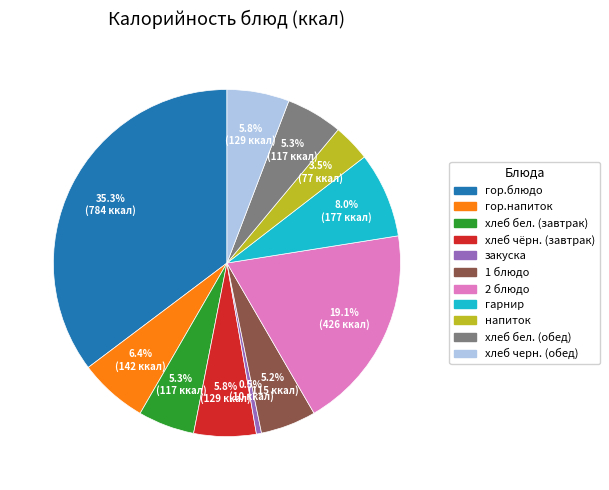

True or false: гарнир accounts for 8% of the total.

True